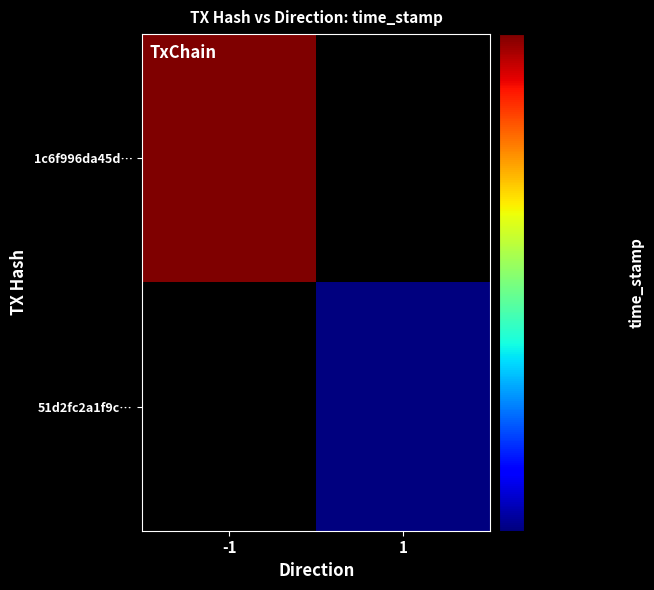

The value of 51d2fc2a1f9c12b2e47900f788f22f5ddc4626a at direction_1 is 1123589833. True or false?

False